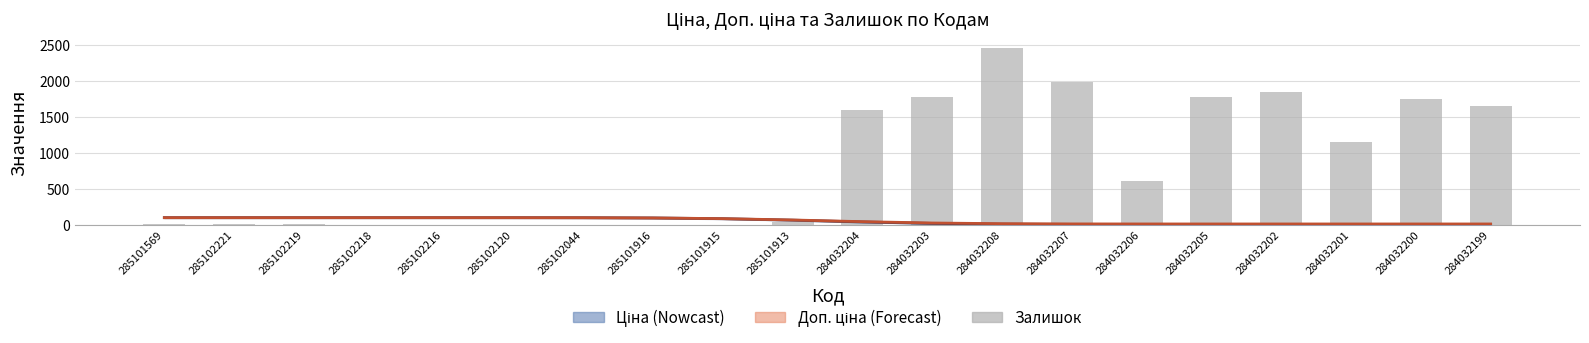

Is it true that Доп. ціна equals 13.1 at 284032207?

True